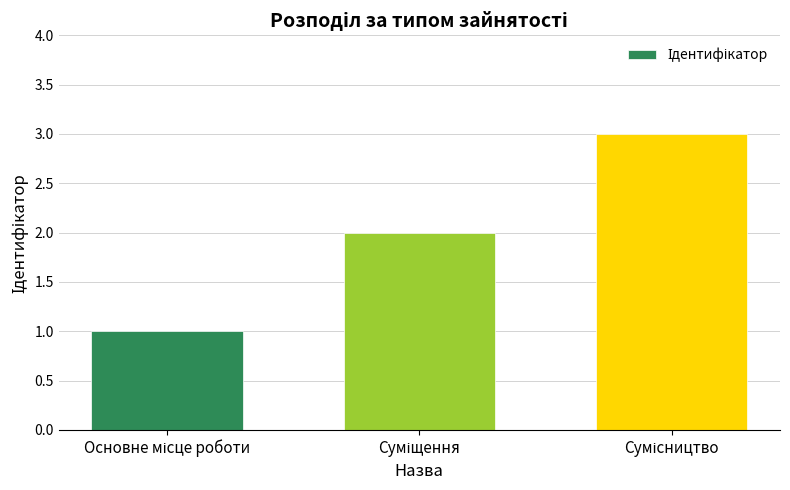

What is the sum of all values?

6